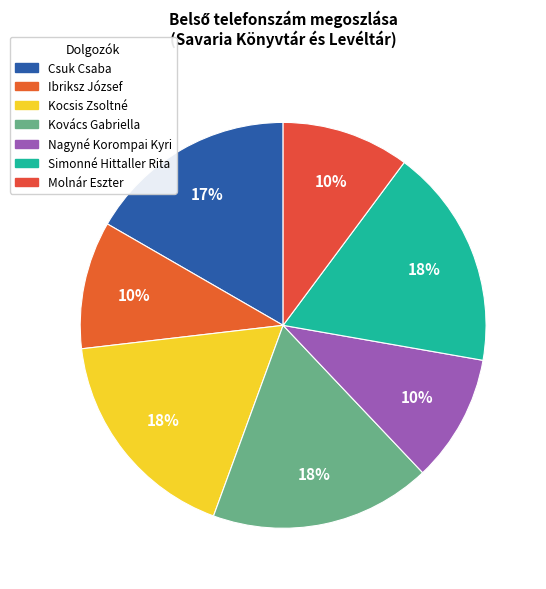

How many slices are in this pie chart?

7